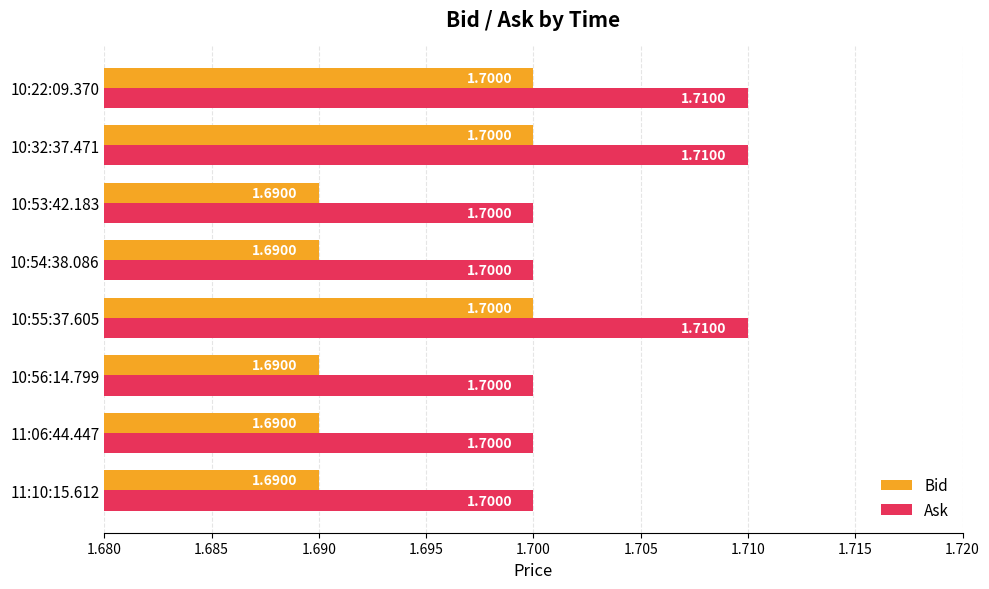

Count the number of categories in the chart.

8